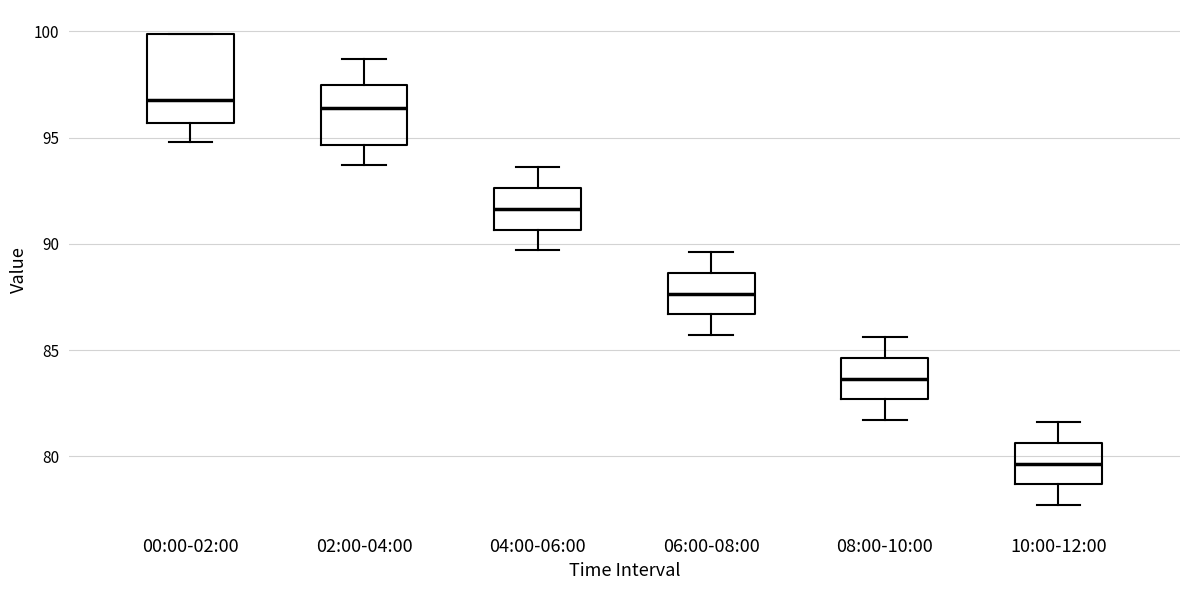

Where does the median line of the box for 00:00-02:00 sit on the y-axis? The values are not printed on the chart, so give them approximately, as read against the axis.

97.0